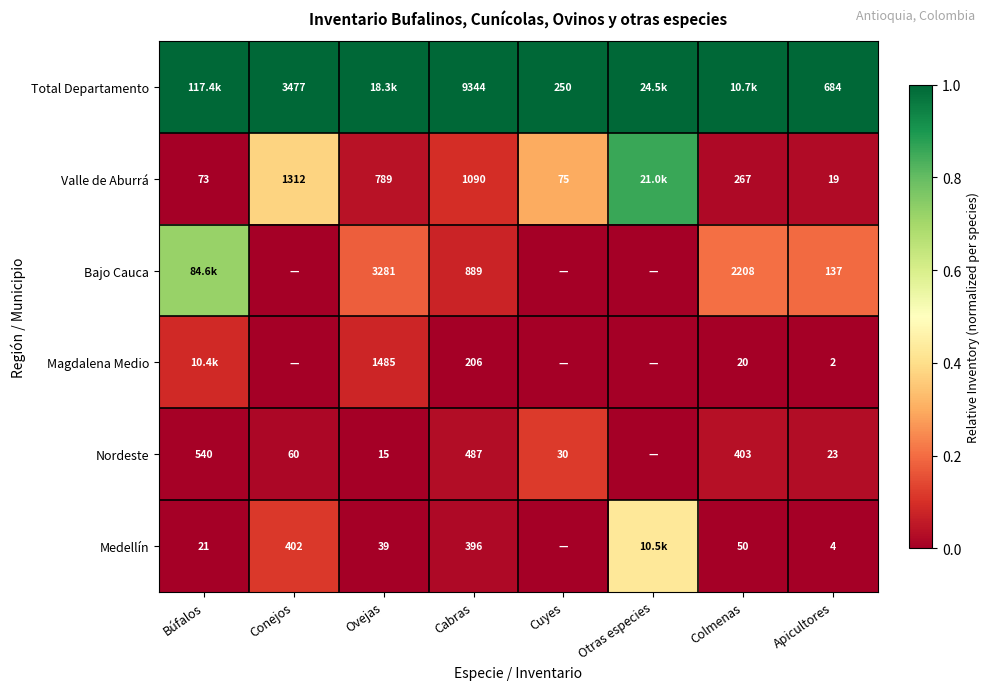

Rank the series at Cabras from highest to lowest value.

Total Departamento, Valle de Aburrá, Bajo Cauca, Nordeste, Medellín, Magdalena Medio